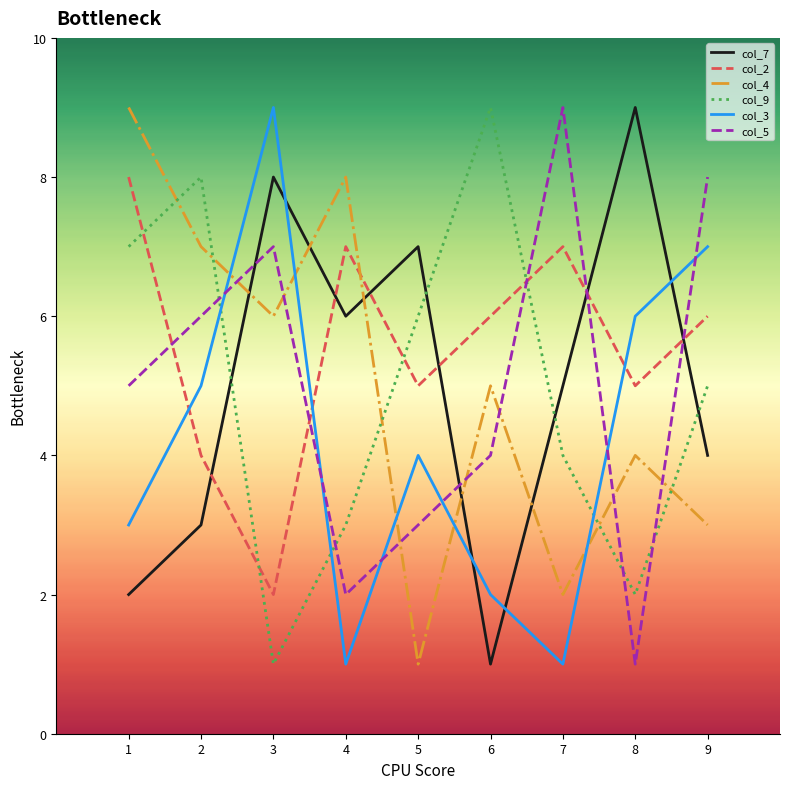

Between which two adjacent categories do col_7 and col_5 first intersect?

2 and 3